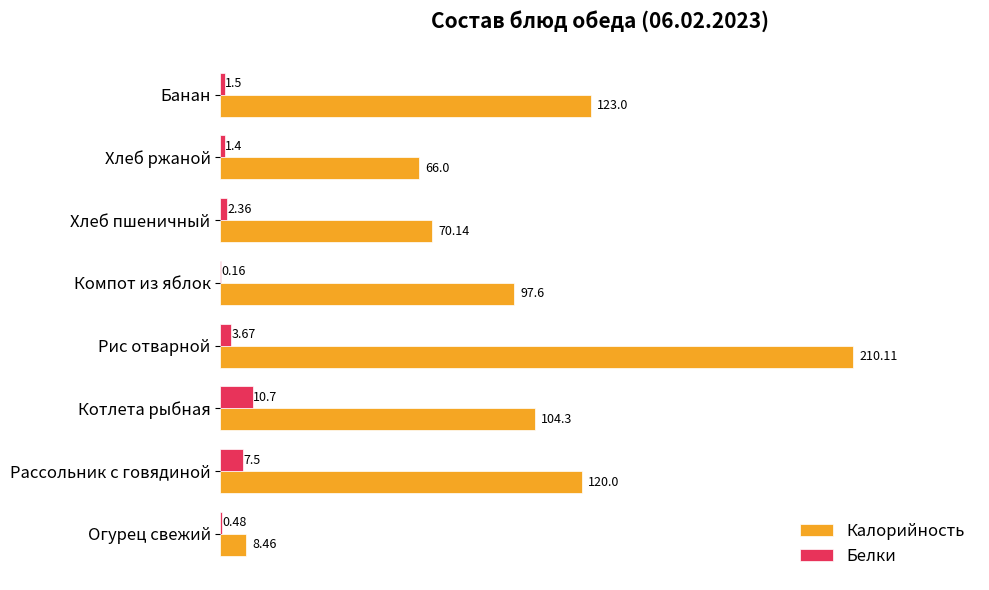

Between Рассольник с говядиной and Котлета рыбная, which series saw the biggest shift?

Калорийность